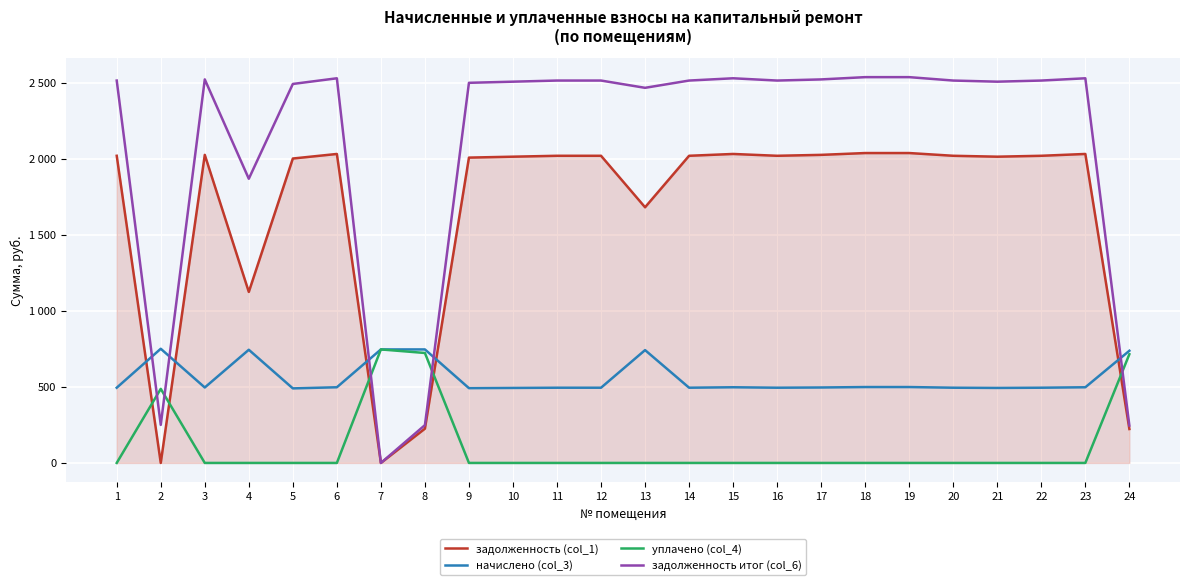

What is the value of the задолженность итог (col_6) point at the 4th from the left?

1868.9